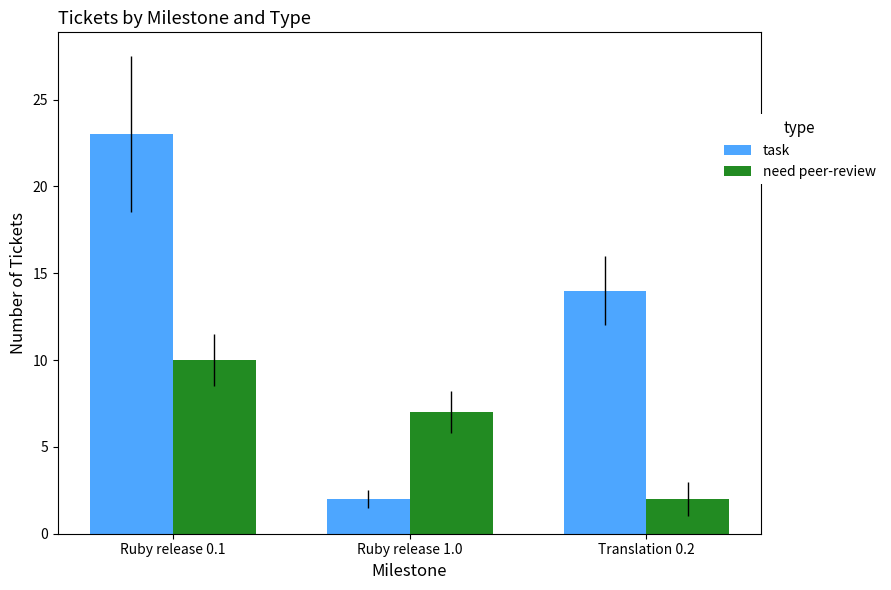

Is it true that need peer-review equals 10 at Ruby release 0.1?

True